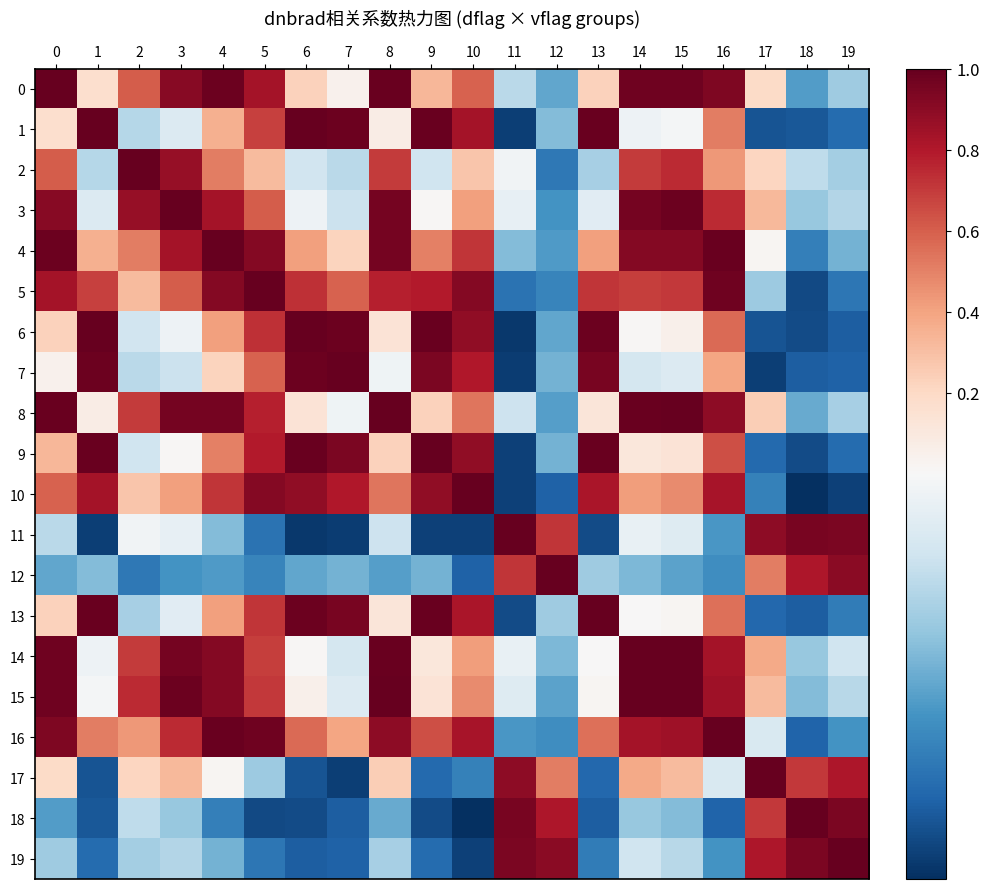

Which series has the largest total across all categories?

4